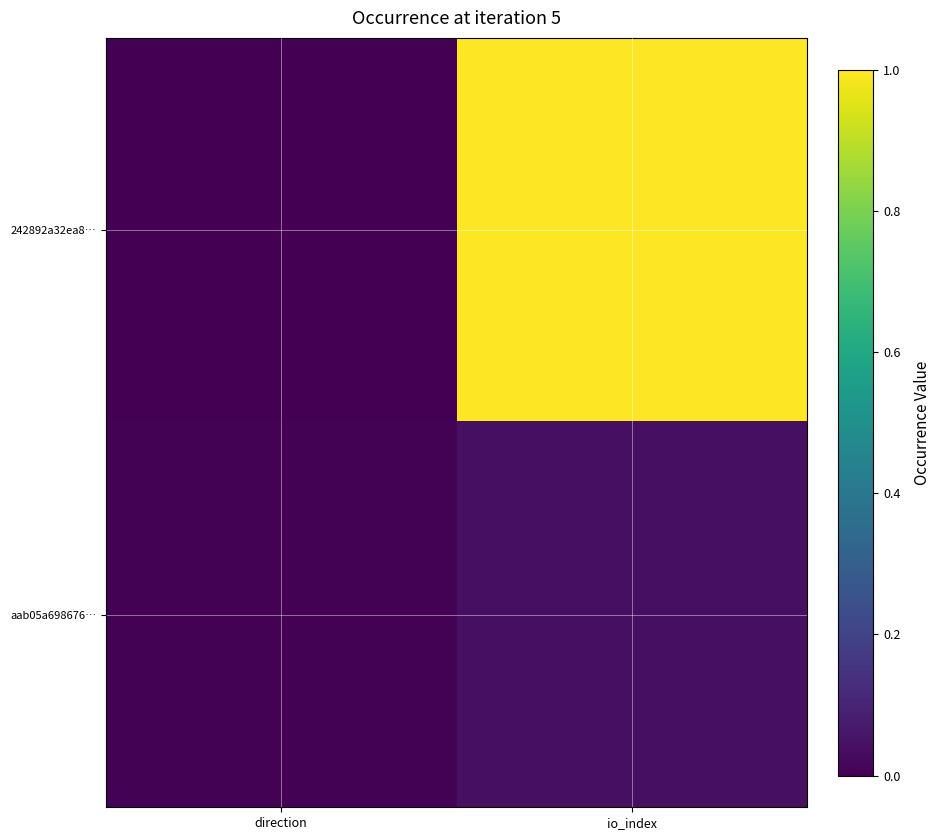

Which series has the largest range (max minus min)?

242892a32ea8…